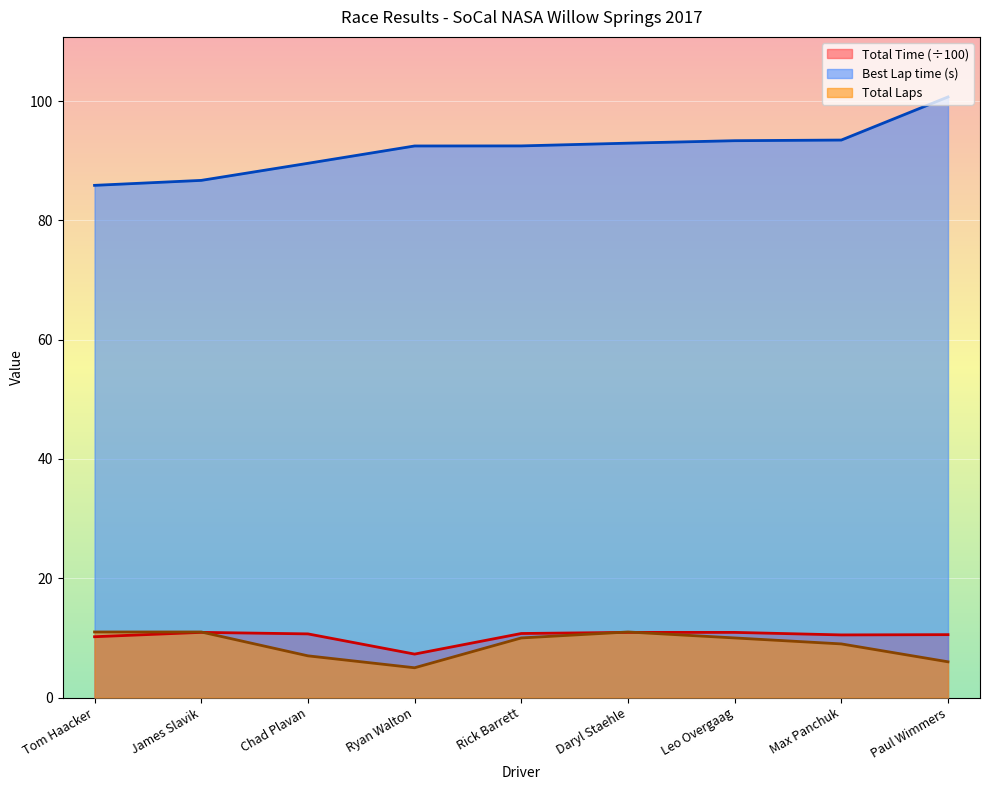

Reading right to left, list all the values displayed in this chart.

Total Laps: Paul Wimmers=6.0	Max Panchuk=9.0	Leo Overgaag=10.0	Daryl Staehle=11.0	Rick Barrett=10.0	Ryan Walton=5.0	Chad Plavan=7.0	James Slavik=11.0	Tom Haacker=11.0
Total Time: Paul Wimmers=10.6	Max Panchuk=10.5	Leo Overgaag=10.9	Daryl Staehle=10.9	Rick Barrett=10.7	Ryan Walton=7.3	Chad Plavan=10.7	James Slavik=10.9	Tom Haacker=10.2
Best Lap time: Paul Wimmers=100.7	Max Panchuk=93.5	Leo Overgaag=93.4	Daryl Staehle=93.0	Rick Barrett=92.5	Ryan Walton=92.5	Chad Plavan=89.6	James Slavik=86.7	Tom Haacker=85.9